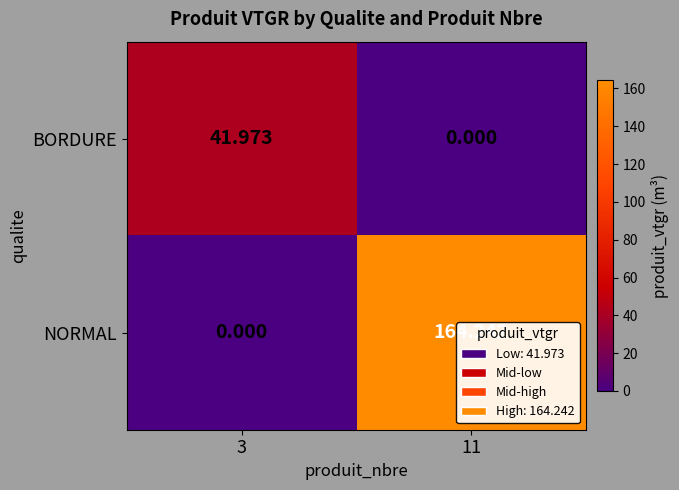

Is the value of NORMAL at 3 greater than the value of BORDURE at 3?

No